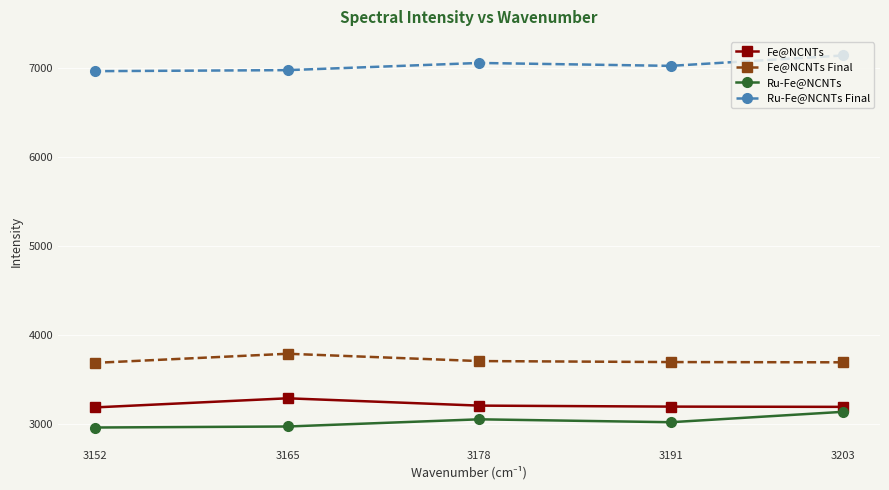

What is the sum of the Fe@NCNTs Final values at 3203 and 3178?

7400.9